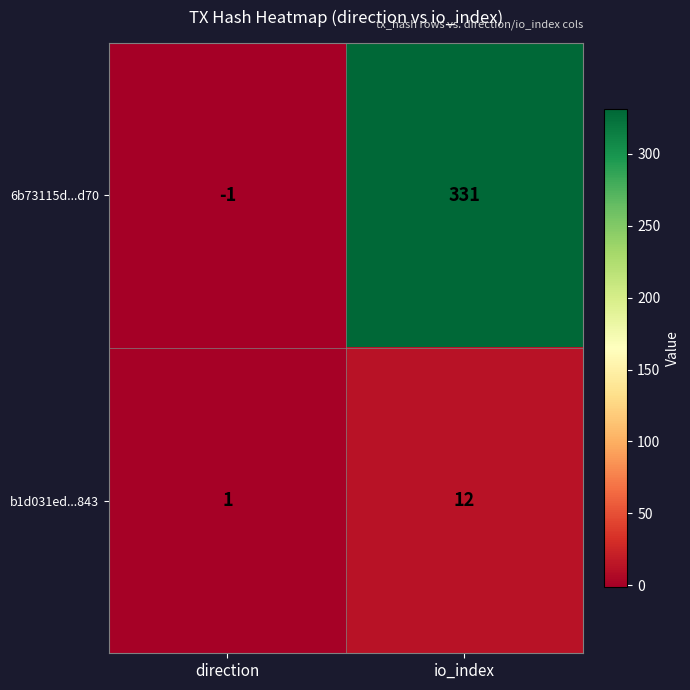

What is the sum of all b1d031ed...843 values?

13